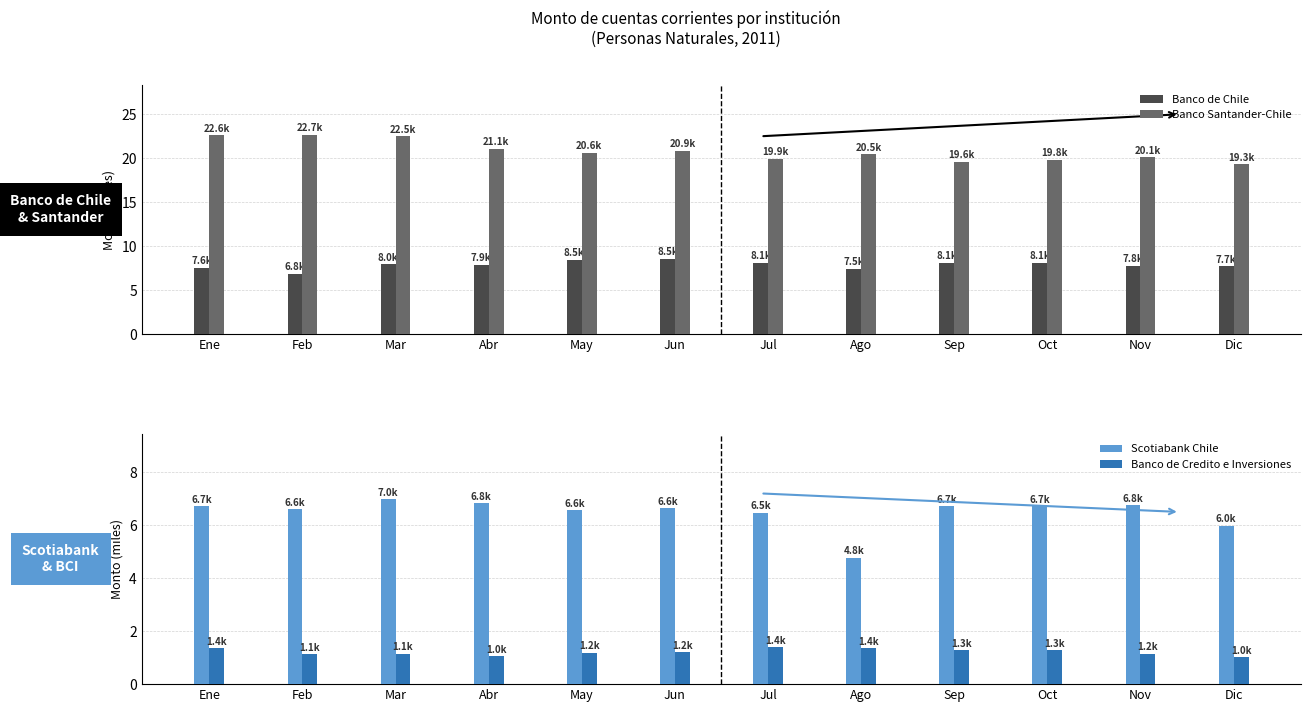

Read the Banco de Chile value at May.

8.5